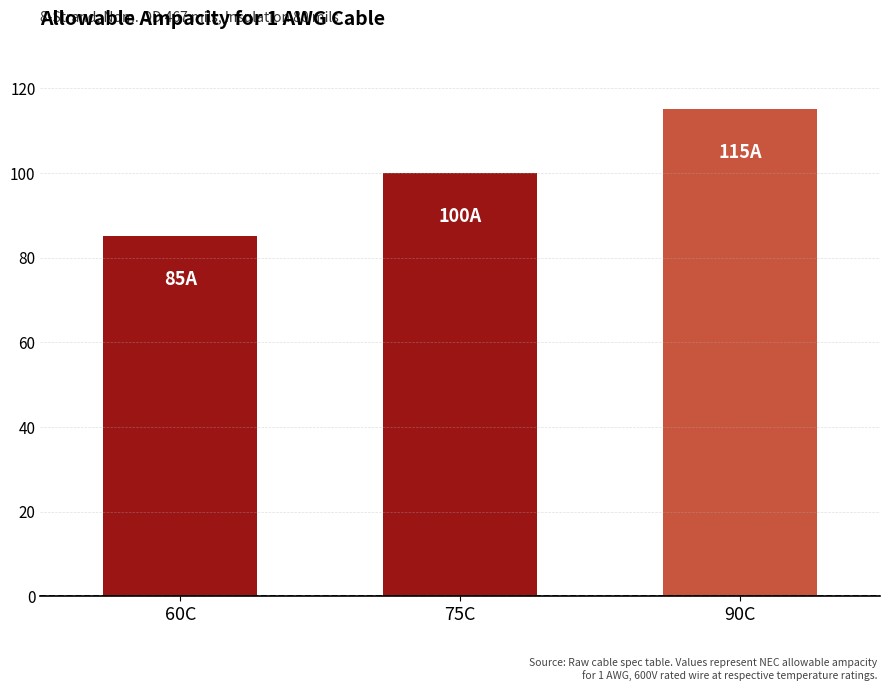

At which label is the value closest to 100?

75C